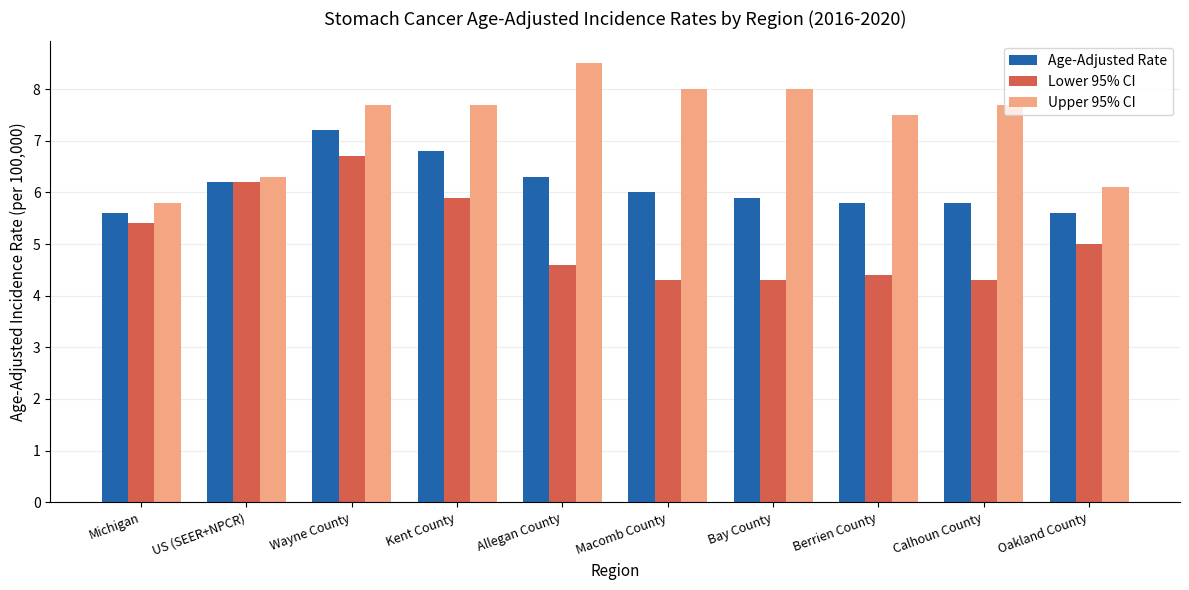

What is the minimum value shown in the chart?

4.3